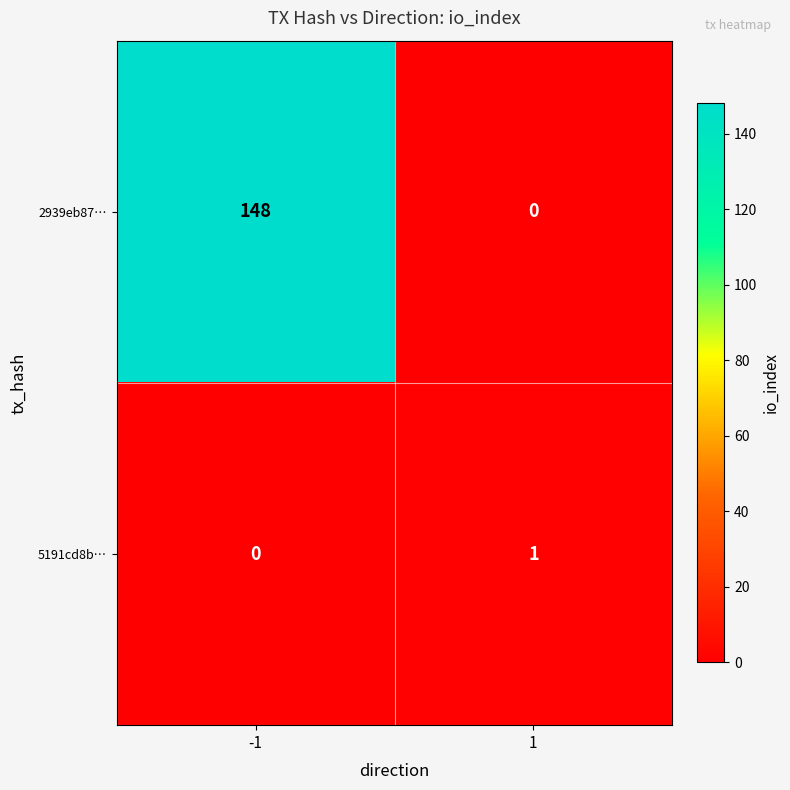

Reading left to right, list all the values displayed in this chart.

2939eb87…: -1=148	1=0
5191cd8b…: -1=0	1=1